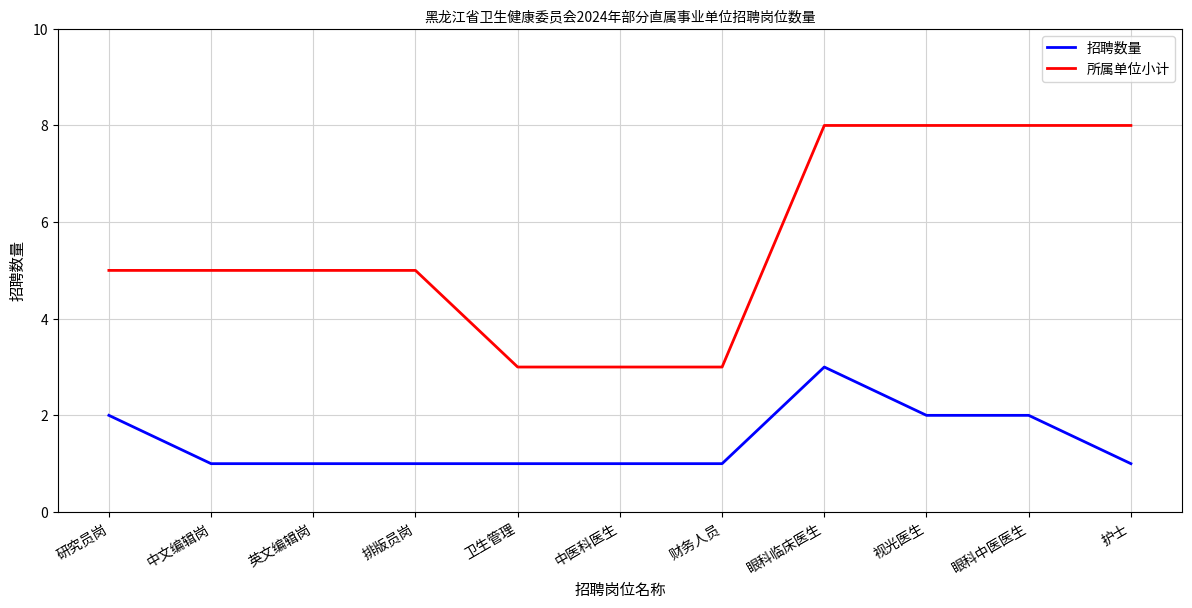

Reading right to left, what are all the values shown in this chart?

招聘数量: 护士=1	眼科中医医生=2	视光医生=2	眼科临床医生=3	财务人员=1	中医科医生=1	卫生管理=1	排版员岗=1	英文编辑岗=1	中文编辑岗=1	研究员岗=2
所属单位小计: 护士=8	眼科中医医生=8	视光医生=8	眼科临床医生=8	财务人员=3	中医科医生=3	卫生管理=3	排版员岗=5	英文编辑岗=5	中文编辑岗=5	研究员岗=5